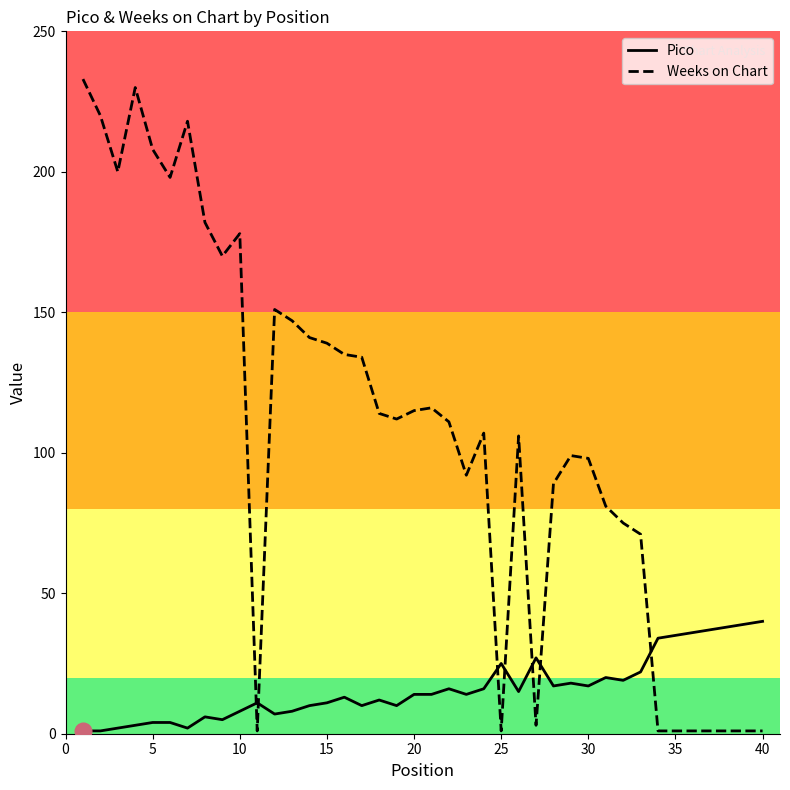

True or false: Pico and Weeks on Chart intersect in this chart.

True